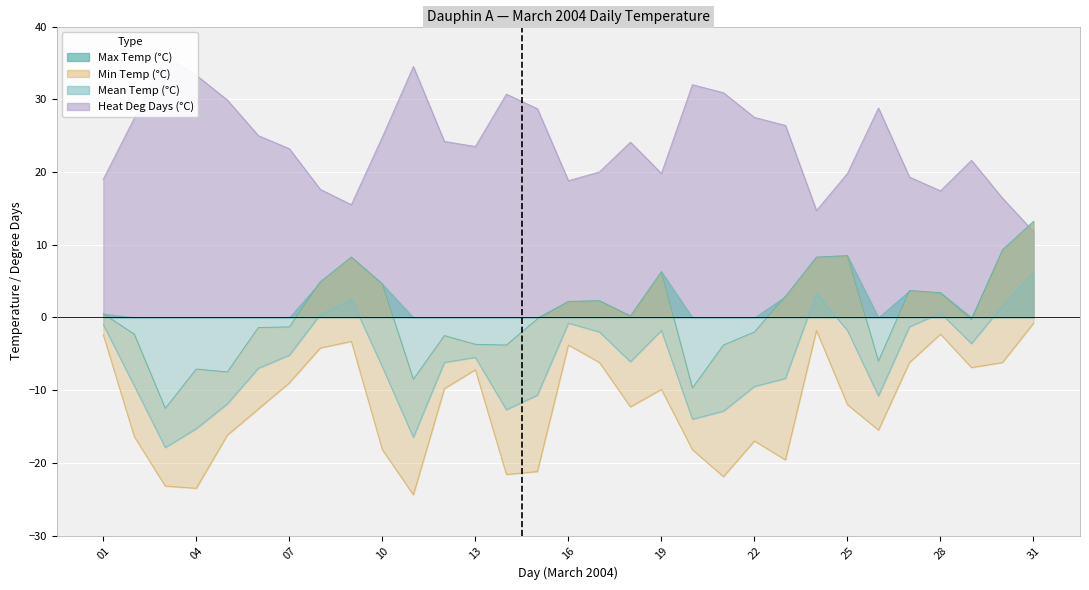

True or false: Min Temp (°C) has a value of -5.6 at 19.

False